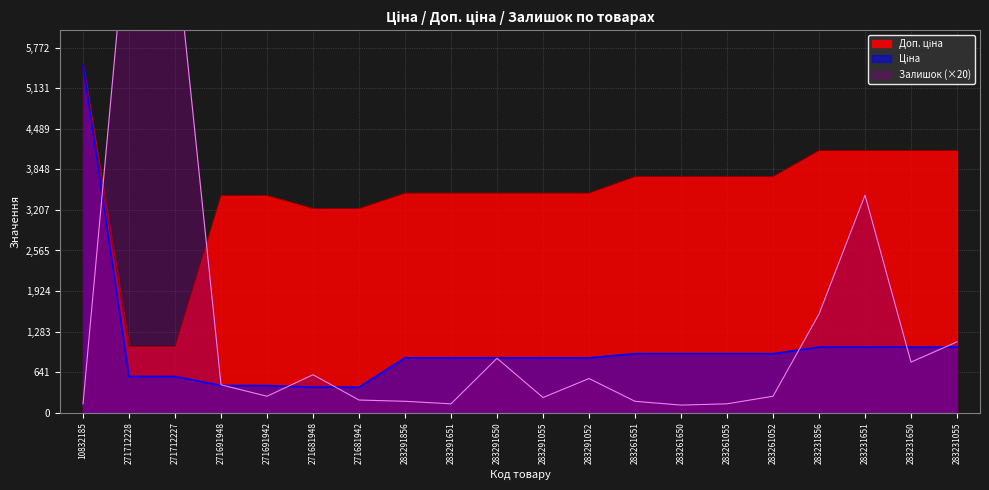

Which series ends up on top after the final intersection of Ціна and Залишок?

Залишок